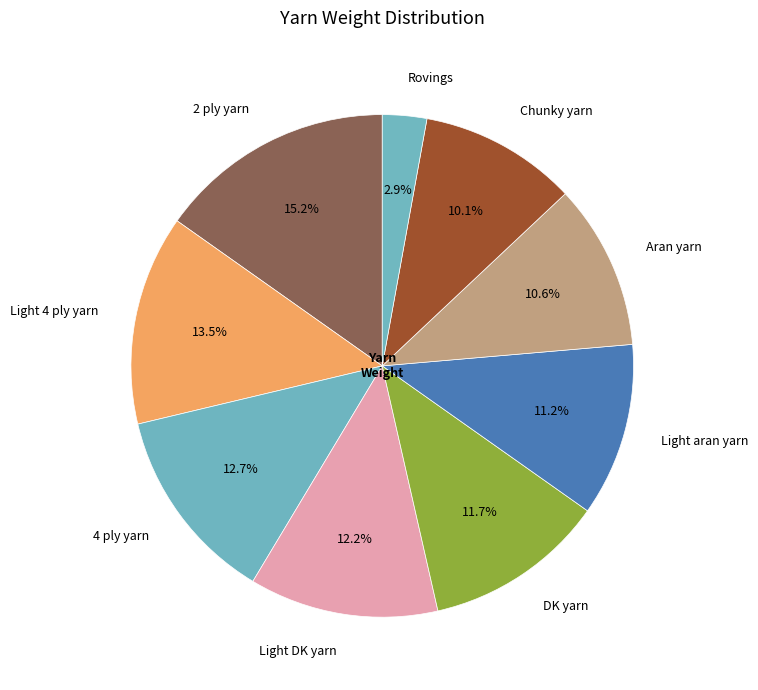

To the nearest percent, what is the difference between the largest and smallest slice percentages?

12%